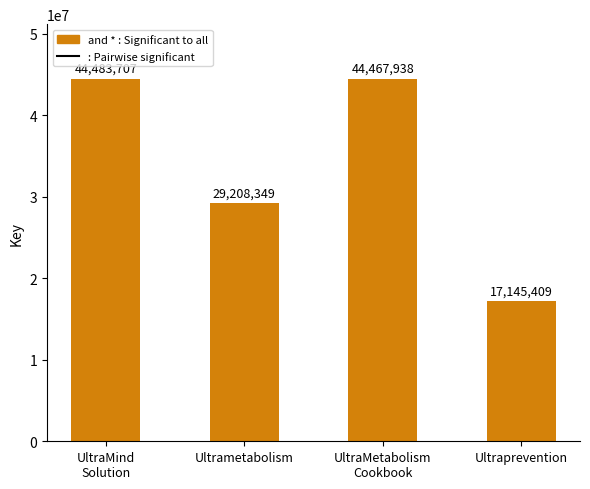

Reading right to left, transcribe all the data shown in this chart.

17145409	44467938	29208349	44483707